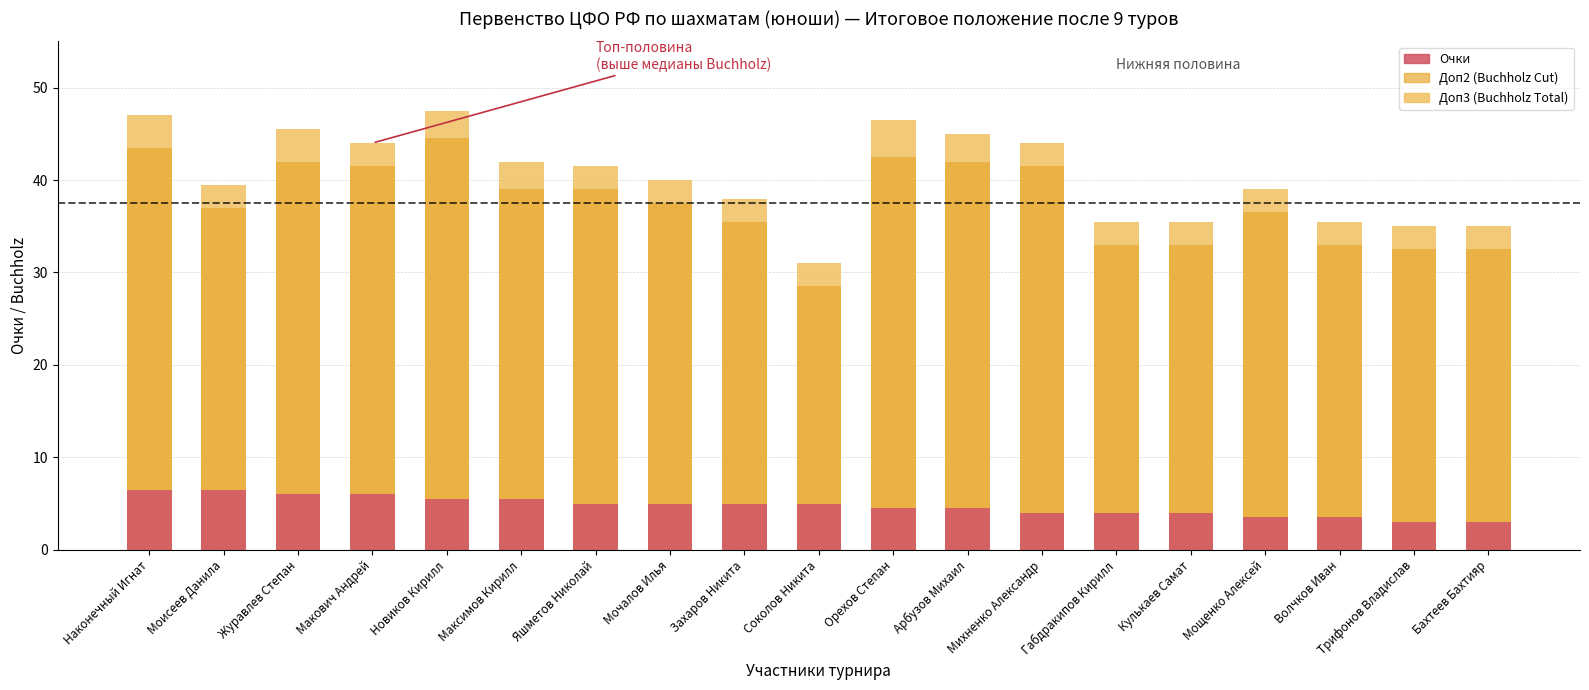

At which label does Очки reach its minimum?

Трифонов Владислав